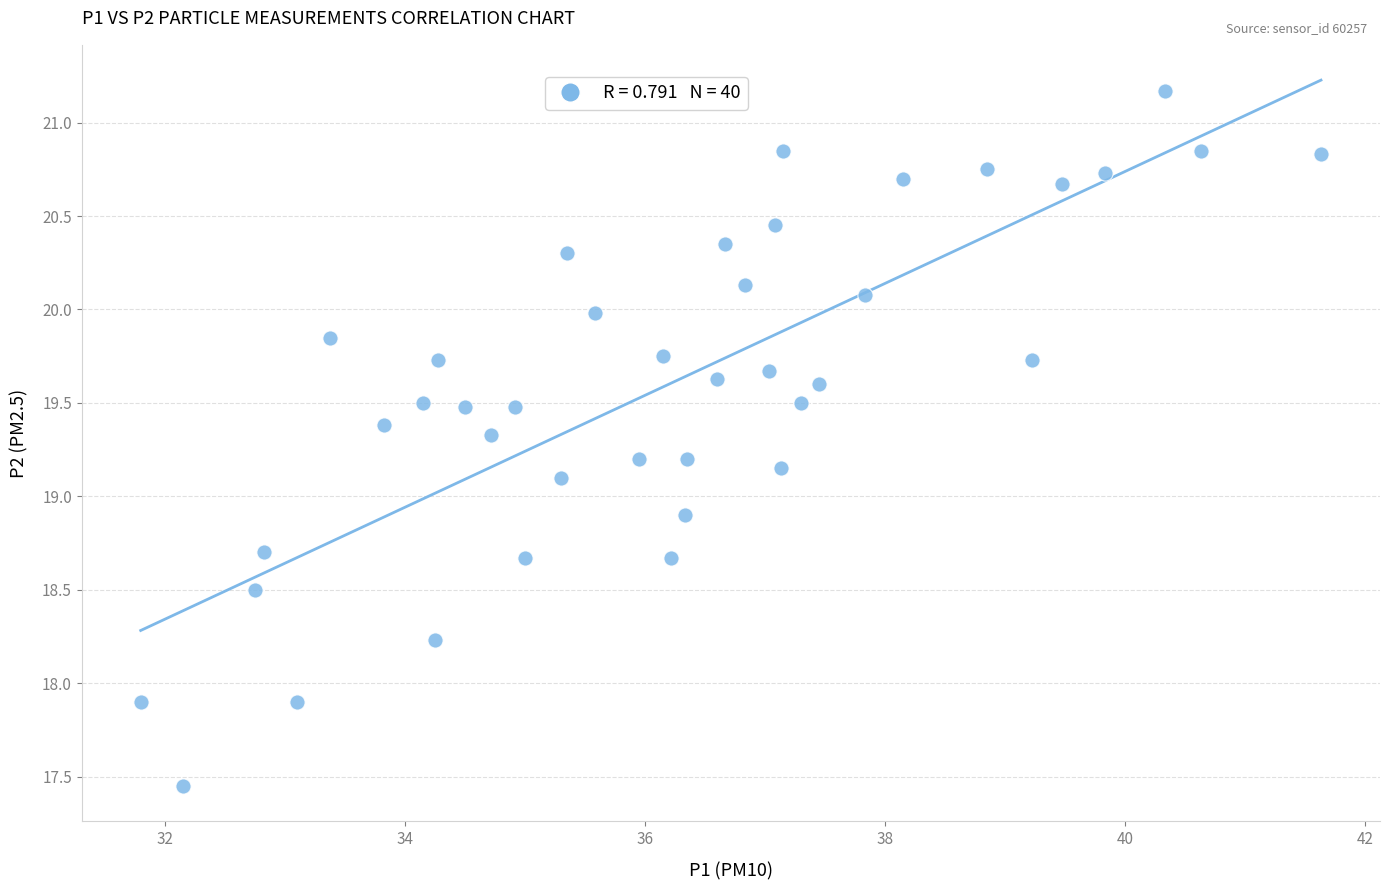

What is the range of Y values (max minus min)?

3.7